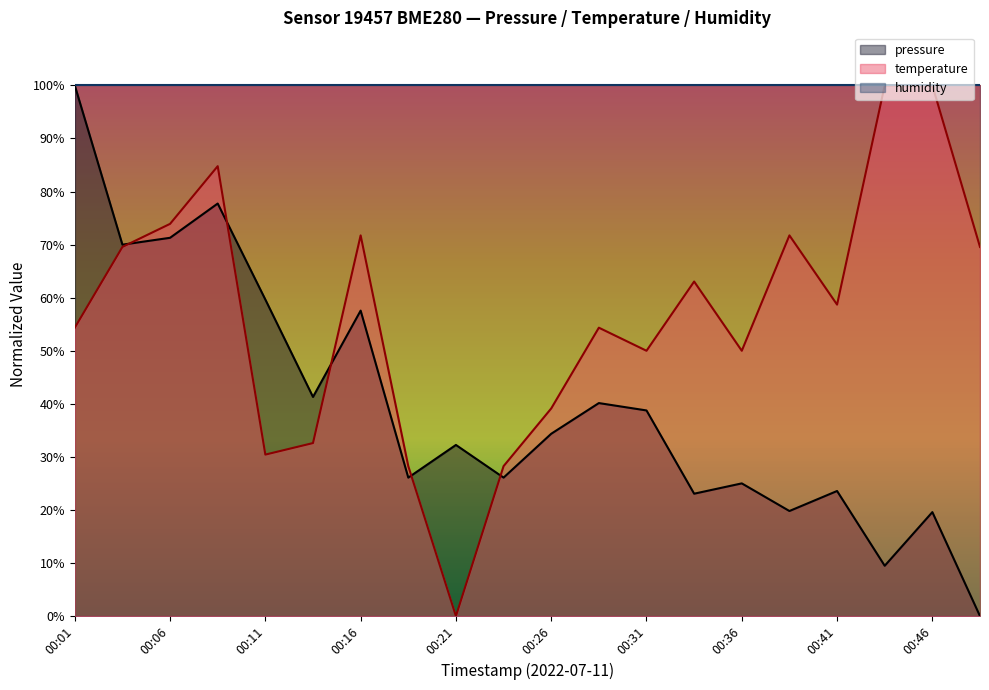

Which has a higher value, 00:36 or 00:16?

00:16